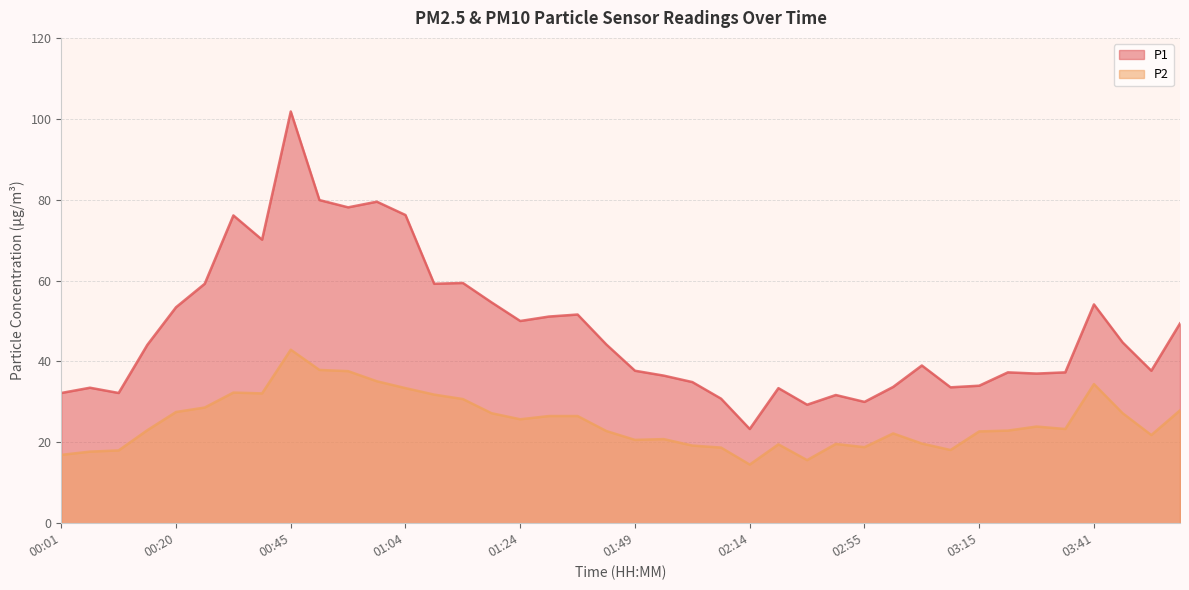

What is the sum of the P2 values at 01:54 and 00:50?

58.7